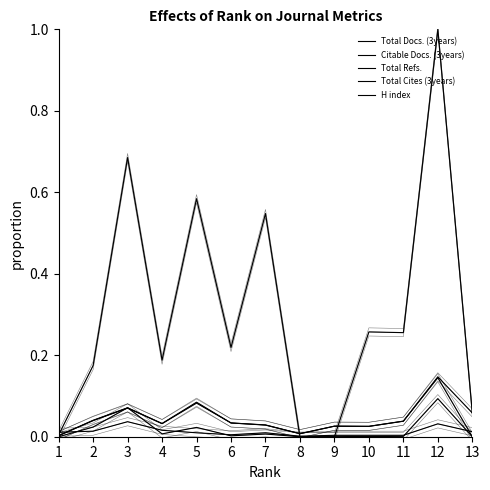

Reading left to right, transcribe all the data shown in this chart.

Total Docs. (3years): 1=0.0	2=0.0	3=0.1	4=0.0	5=0.1	6=0.0	7=0.0	8=0.0	9=0.0	10=0.0	11=0.0	12=0.1	13=0.1
Citable Docs. (3years): 1=0.0	2=0.0	3=0.1	4=0.0	5=0.1	6=0.0	7=0.0	8=0.0	9=0.0	10=0.0	11=0.0	12=0.1	13=0.0
Total Refs.: 1=0.0	2=0.2	3=0.7	4=0.2	5=0.6	6=0.2	7=0.5	8=0.0	9=0.0	10=0.3	11=0.3	12=1.0	13=0.1
Total Cites (3years): 1=0.0	2=0.0	3=0.1	4=0.0	5=0.0	6=0.0	7=0.0	8=0.0	9=0.0	10=0.0	11=0.0	12=0.1	13=0.0
H index: 1=0.0	2=0.0	3=0.0	4=0.0	5=0.0	6=0.0	7=0.0	8=0.0	9=0.0	10=0.0	11=0.0	12=0.0	13=0.0